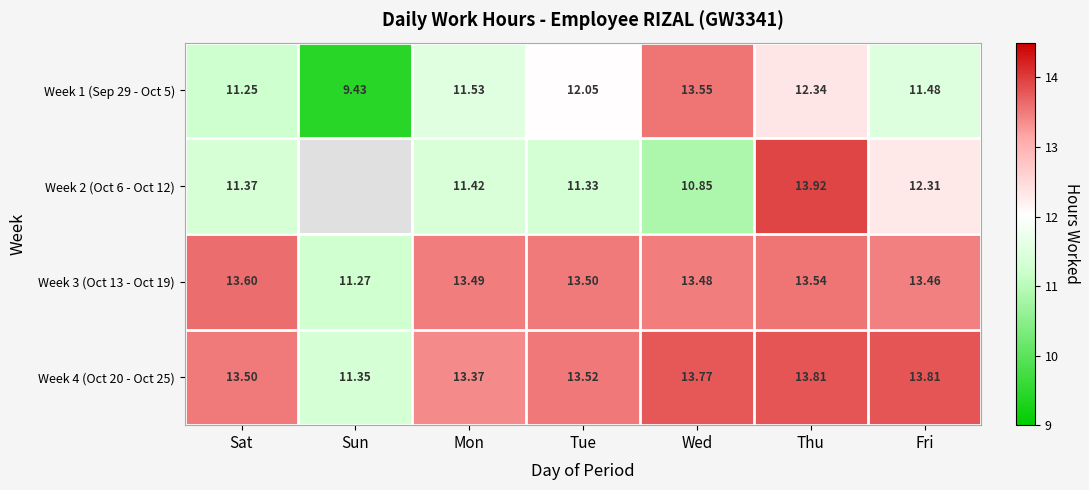

Count the number of categories in the chart.

7